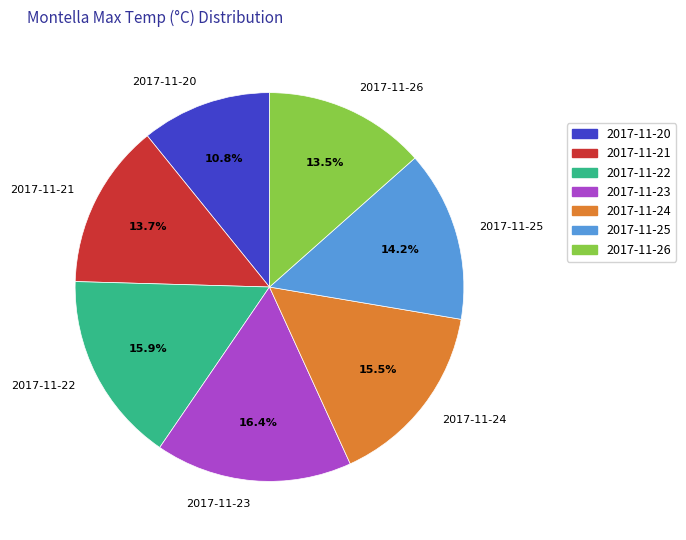

What is the smallest slice in the pie chart?

2017-11-20